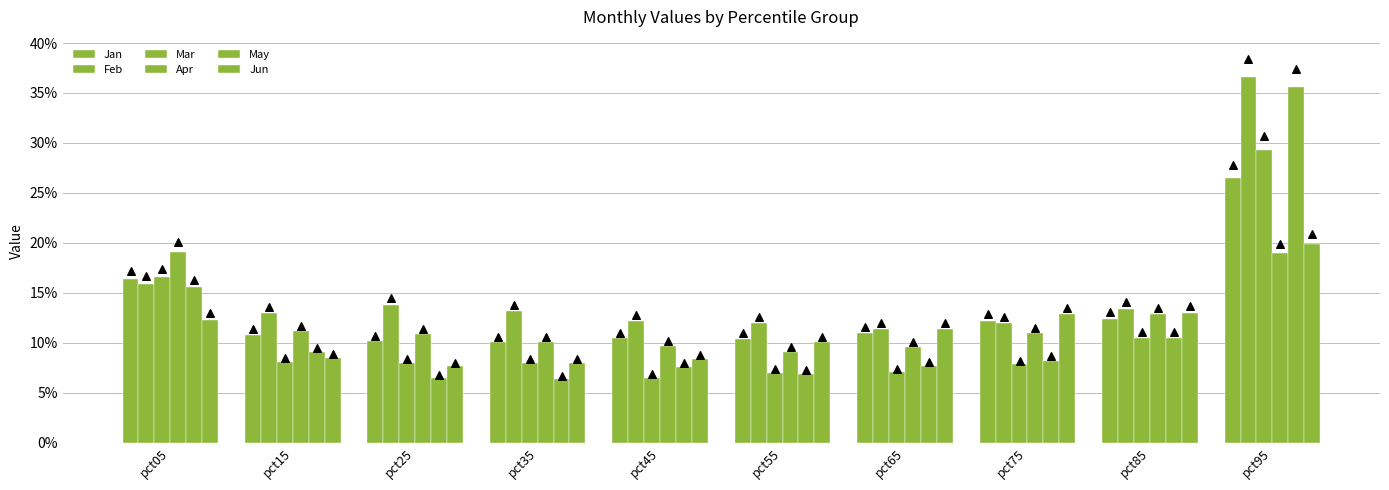

Which series reaches the maximum Y coordinate?

Feb